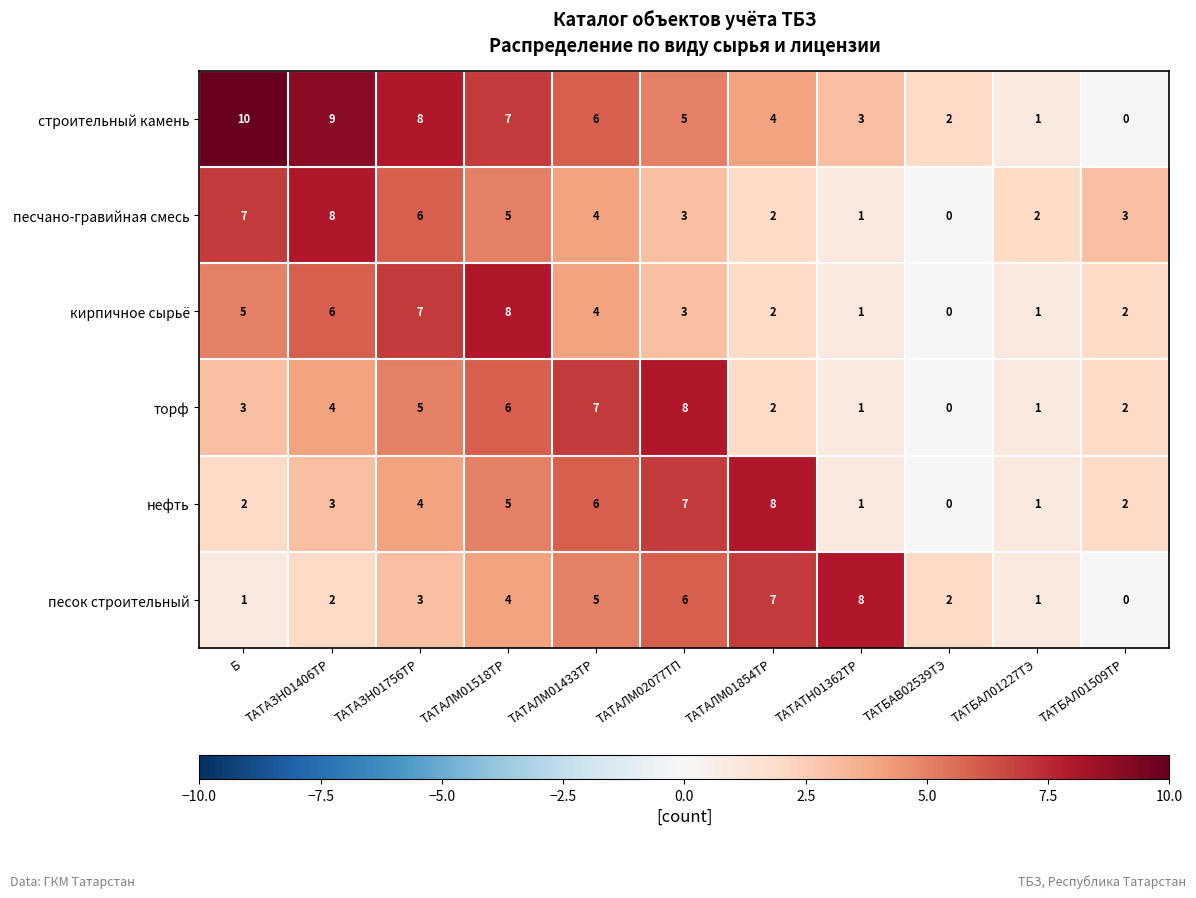

The торф series shows 1 at ТАТАЛМ01854ТР. True or false?

False